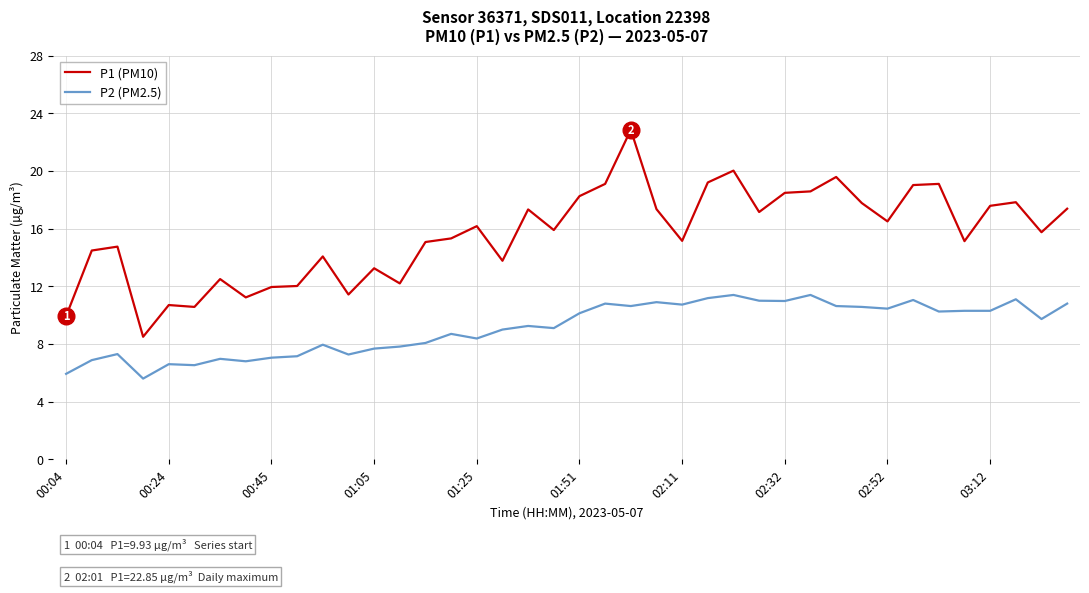

True or false: P2 (PM2.5) and P1 (PM10) intersect in this chart.

False